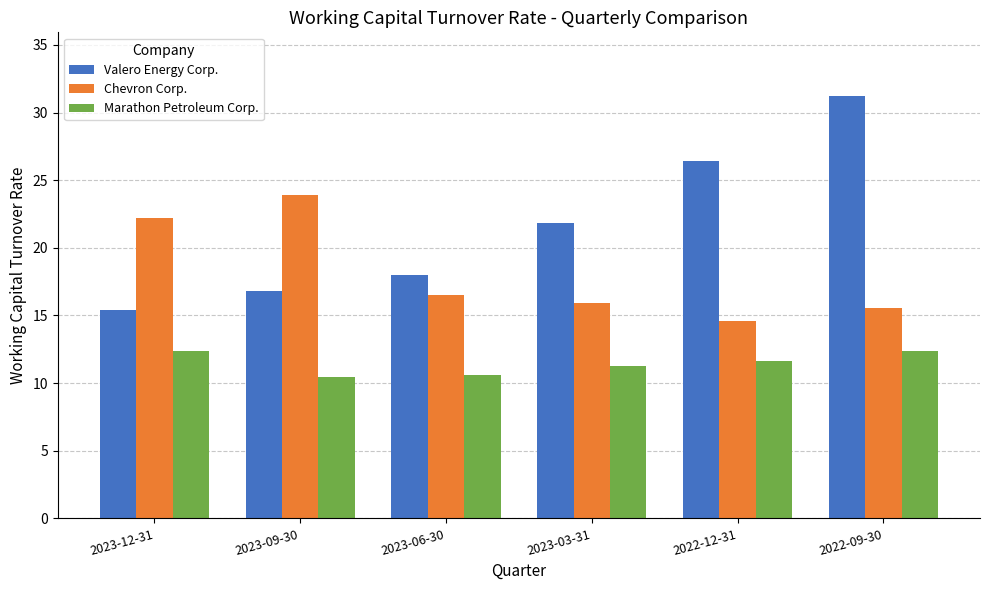

What is the average value of the Valero Energy Corp. series?

21.6